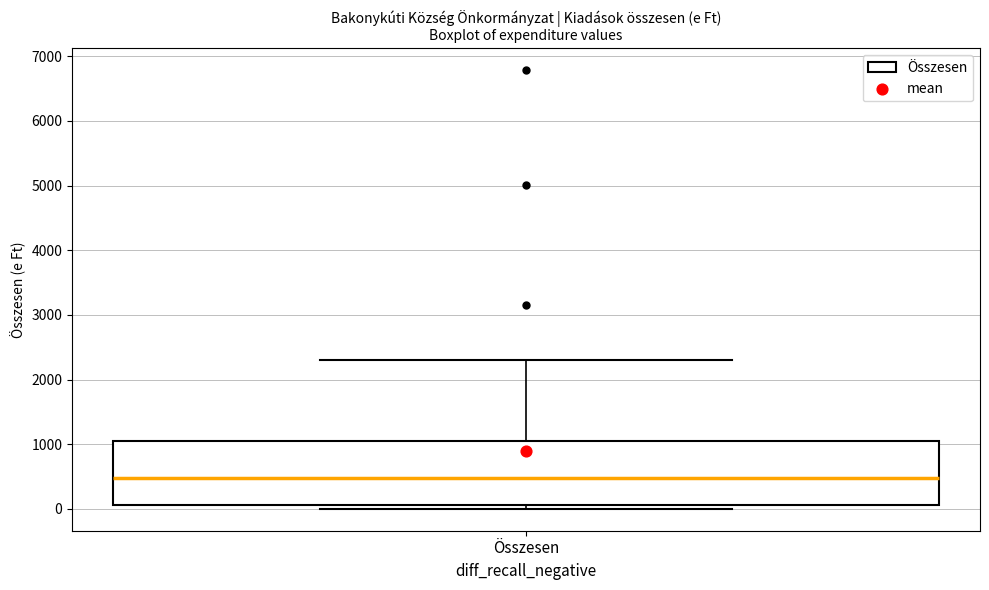

Where is the upper edge of the box for Összesen on the y-axis? The values are not printed on the chart, so give them approximately, as read against the axis.

1000